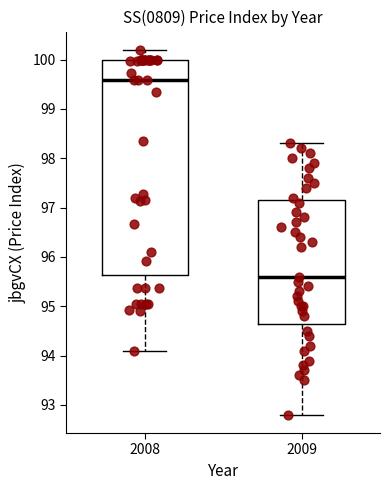

Which box has the lowest median line?

2009